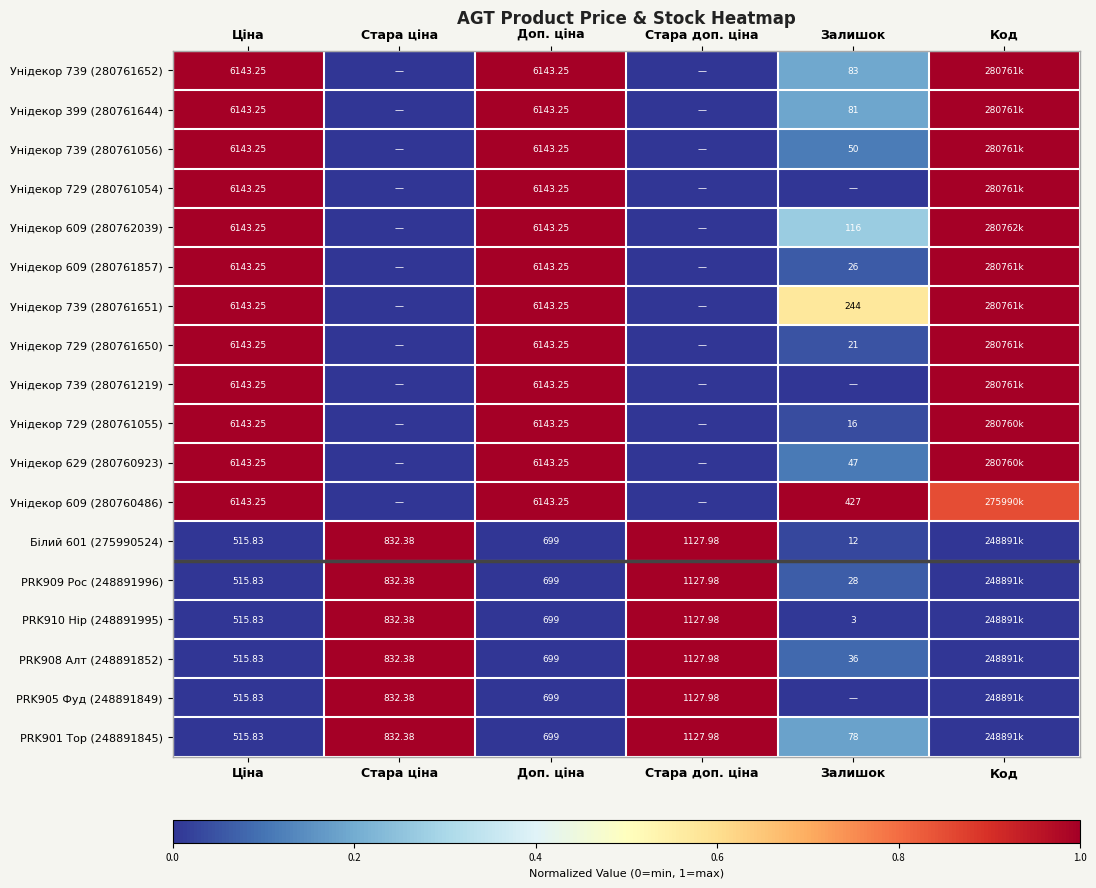

List the series in order of their peak value, highest first.

Унідекор 739 (280761652), Унідекор 399 (280761644), Унідекор 739 (280761056), Унідекор 729 (280761054), Унідекор 609 (280762039), Унідекор 609 (280761857), Унідекор 739 (280761651), Унідекор 729 (280761650), Унідекор 739 (280761219), Унідекор 729 (280761055), Унідекор 629 (280760923), Унідекор 609 (280760486), Білий 601 (275990524), PRK909 Рос (248891996), PRK910 Нір (248891995), PRK908 Алт (248891852), PRK905 Фуд (248891849), PRK901 Тор (248891845)